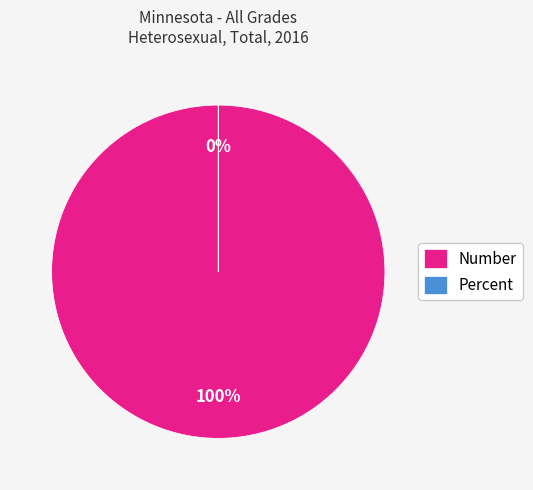

To the nearest percent, what is the combined percentage of Percent and Number?

100%